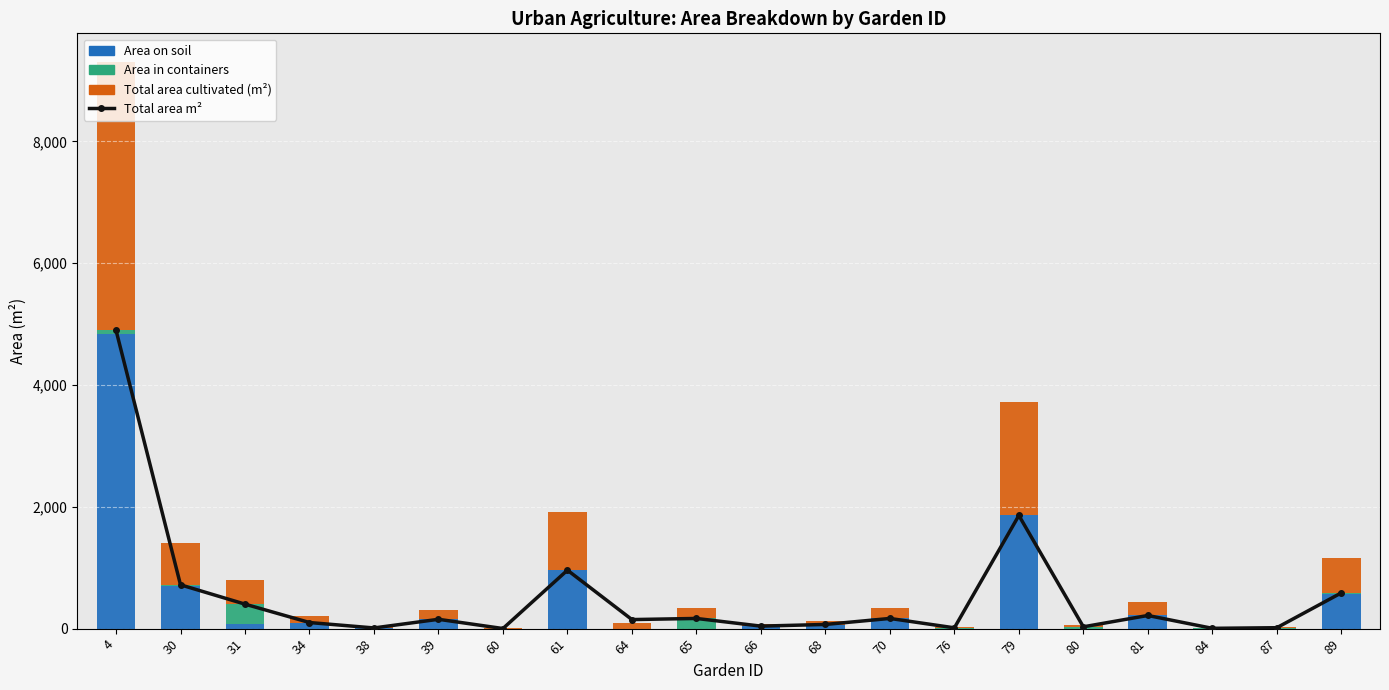

What is the approximate value of area in containers at 66?

1.2